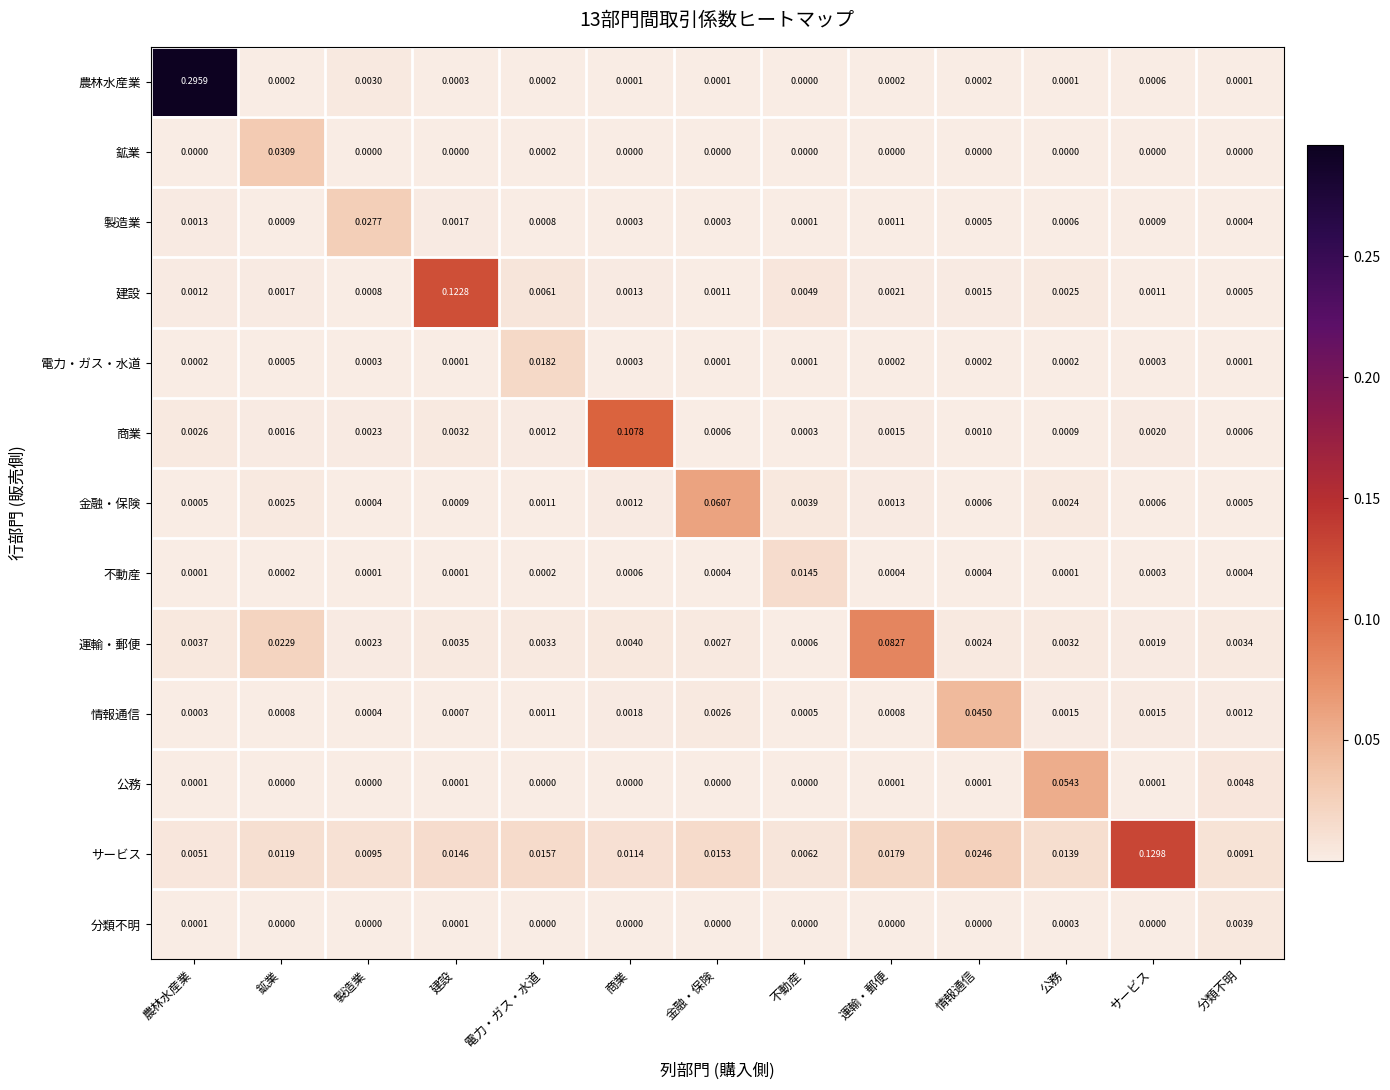

Which series changed the most between 製造業 and 商業?

商業